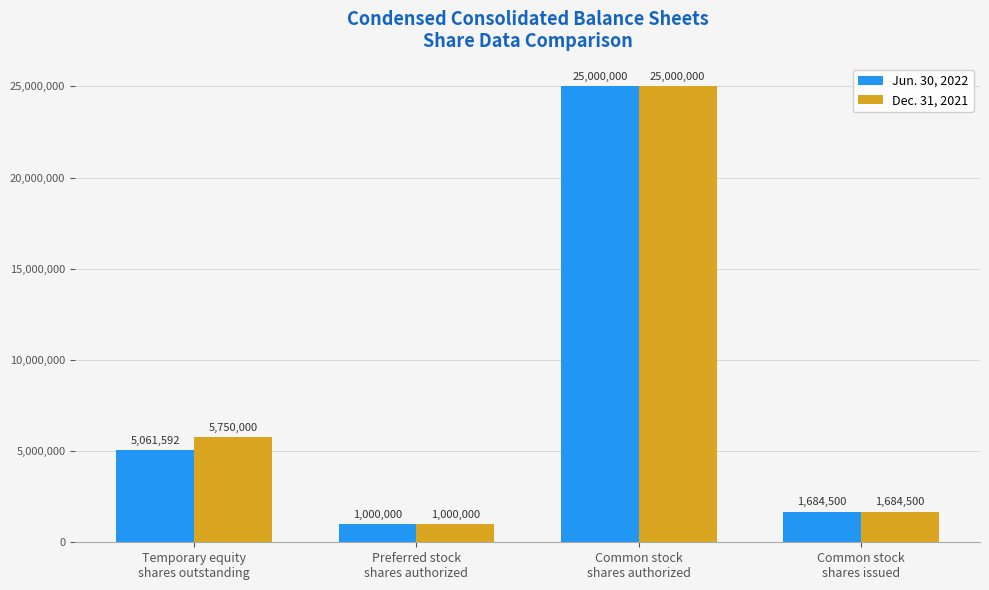

At which label does Jun. 30, 2022 reach its peak?

Common stock
shares authorized